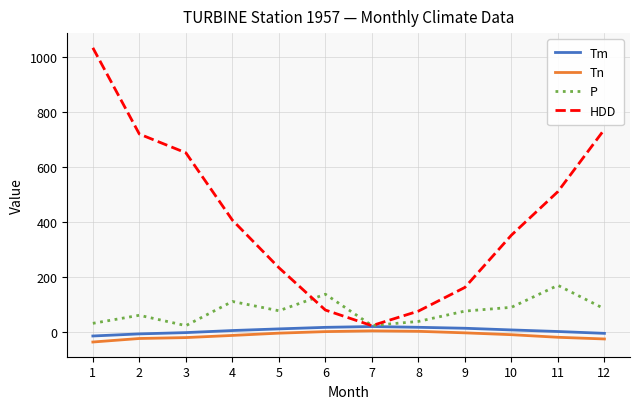

Which series has the largest range (max minus min)?

HDD